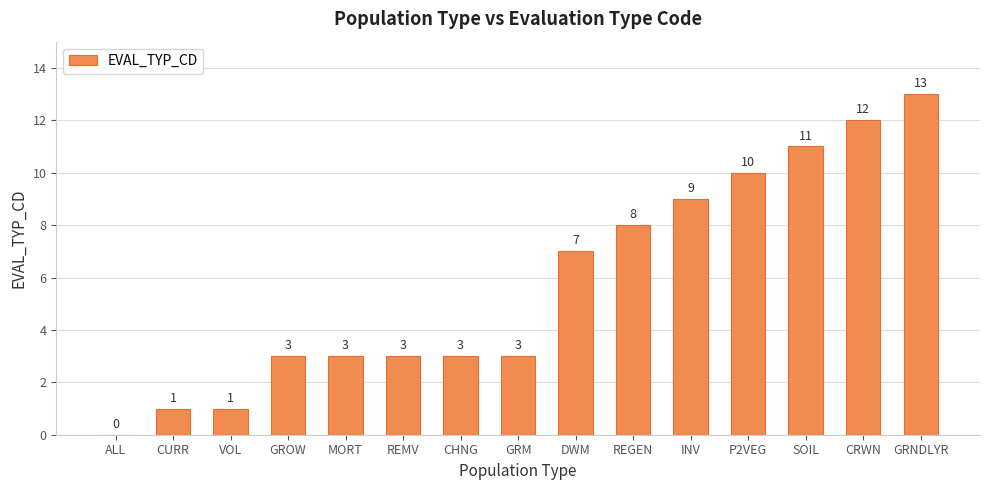

True or false: the data shows 12 at CRWN.

True